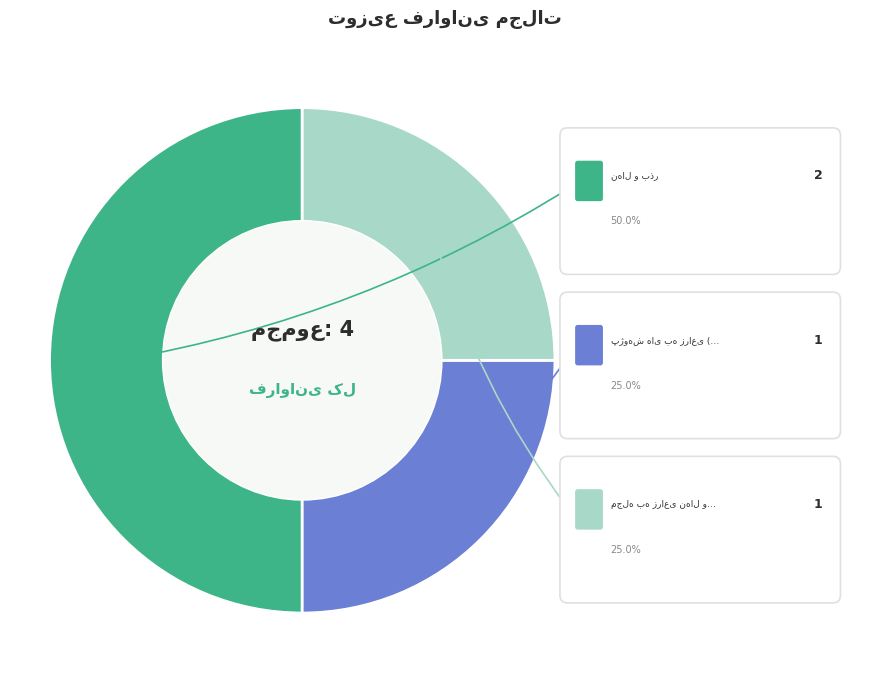

Does any single category account for the majority?

No